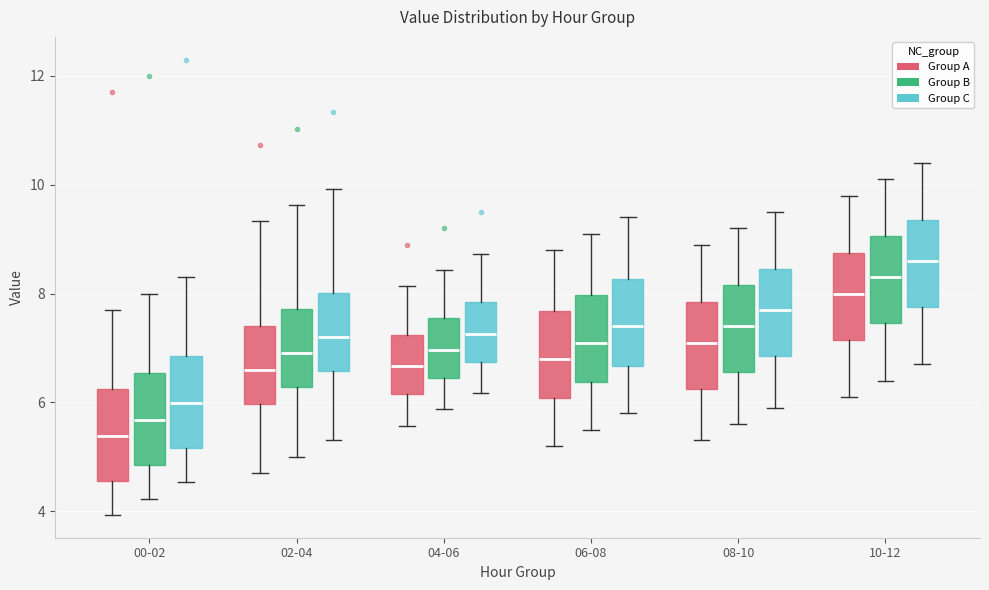

Which box has the lowest median line?

00-02 (Group A)